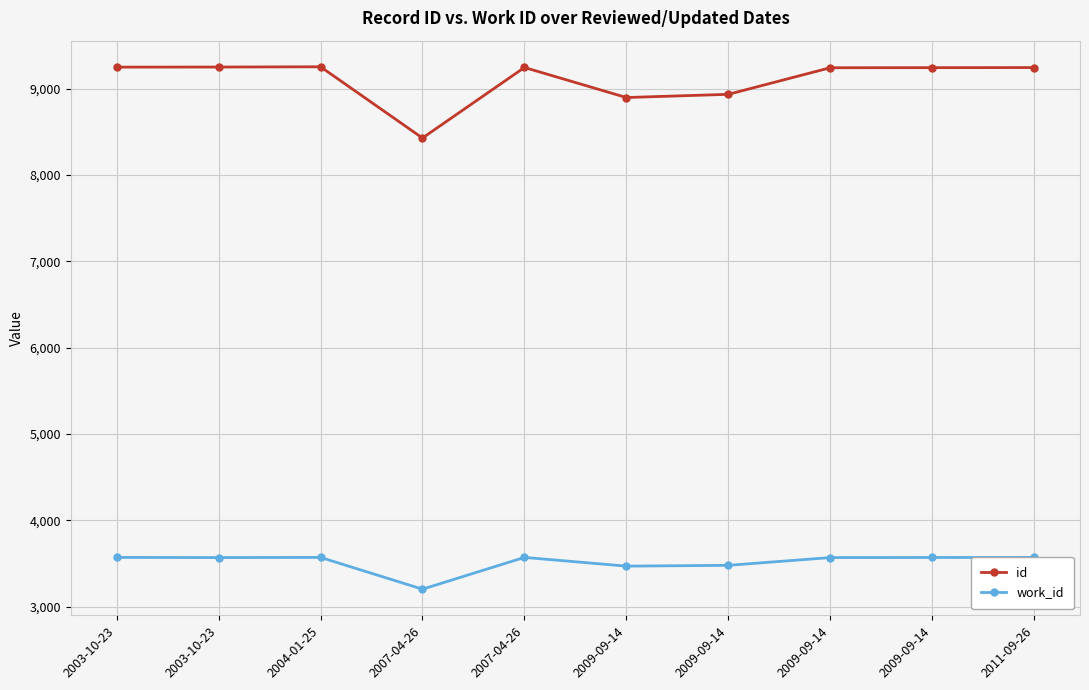

At which label is work_id closest to 3388?

2009-09-14